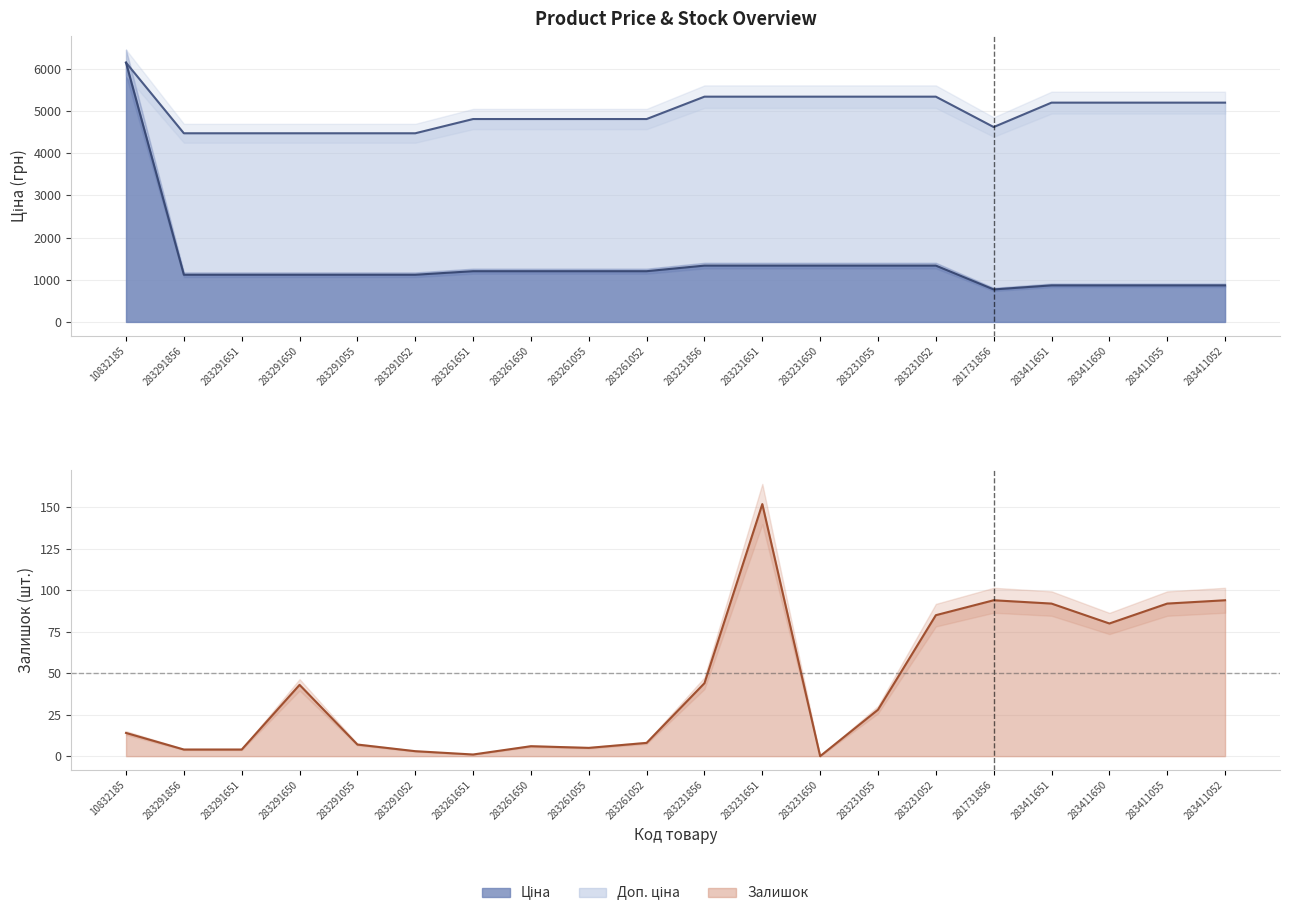

True or false: Ціна has a value of 1334.2 at 283231052.

True